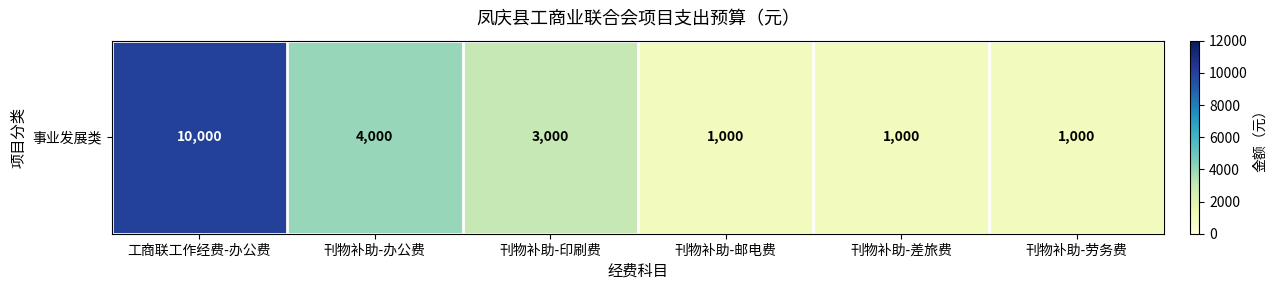

At which category does the chart reach its minimum across all series?

刊物补助-邮电费